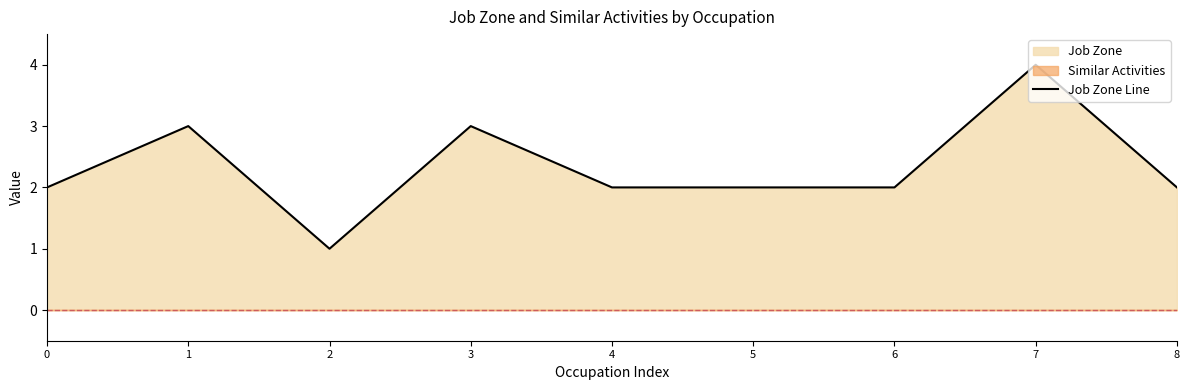

Rank the categories by value from lowest to highest.

2, 0, 4, 5, 6, 8, 1, 3, 7